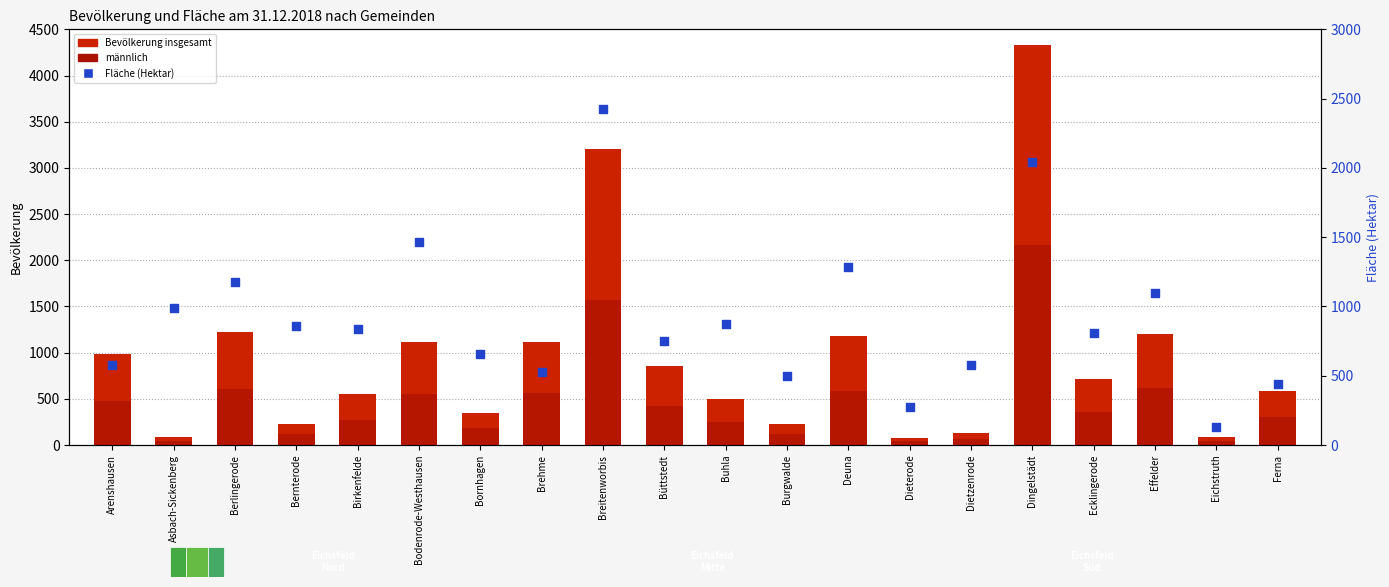

At which category is the sum across all series the highest?

Dingelstädt